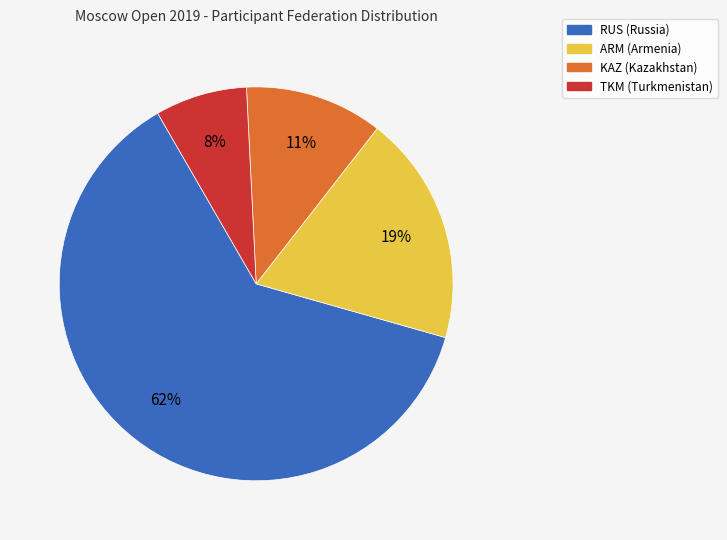

Between ARM and TKM, which is larger?

ARM